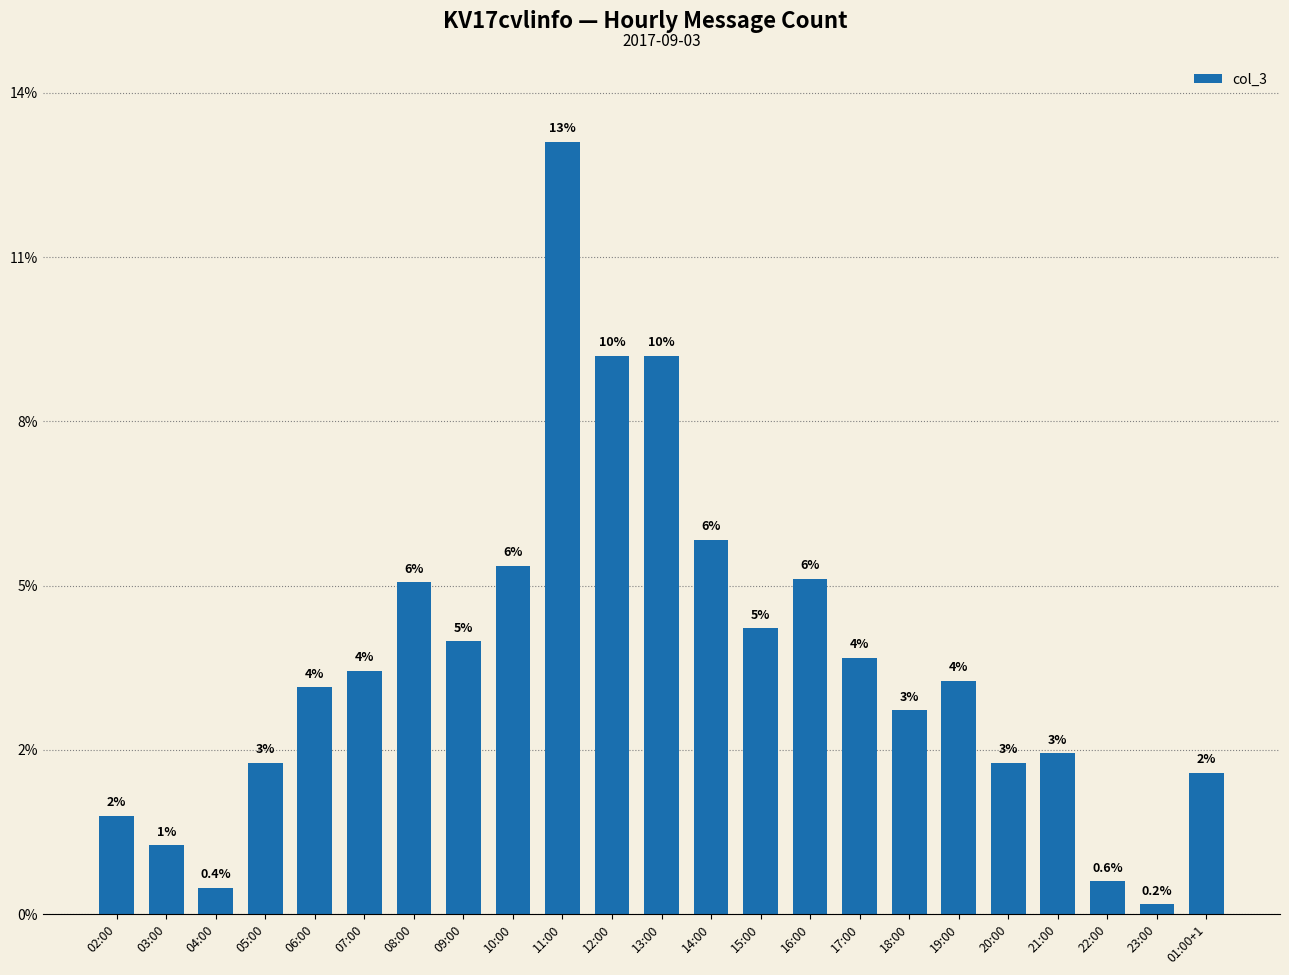

Does the chart contain any negative values?

No